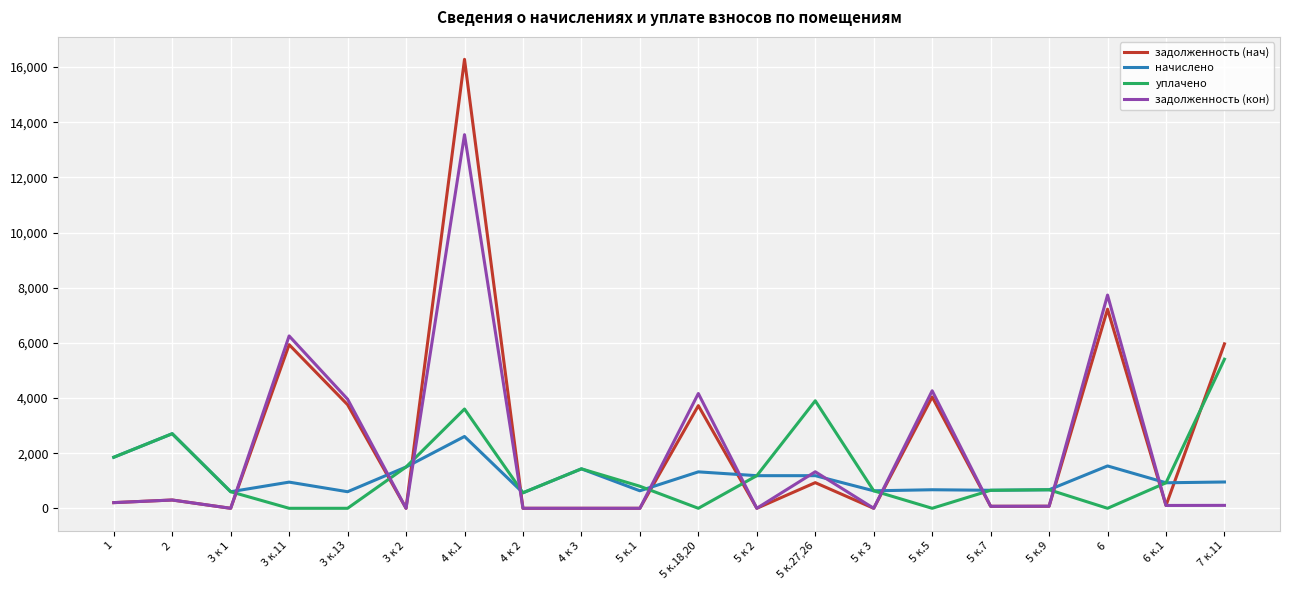

Which series has the widest spread of values?

задолженность (нач)